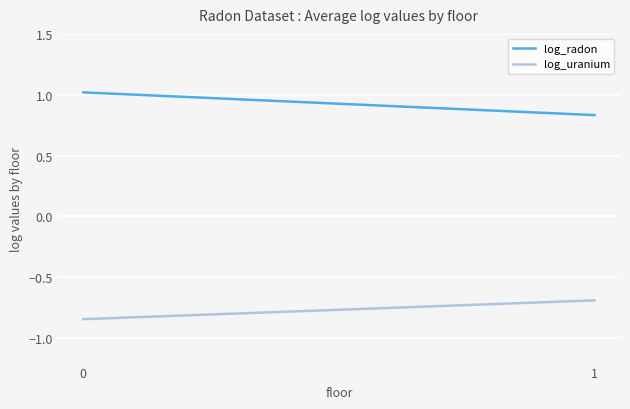

Rank the categories by log_uranium value from highest to lowest.

1, 0